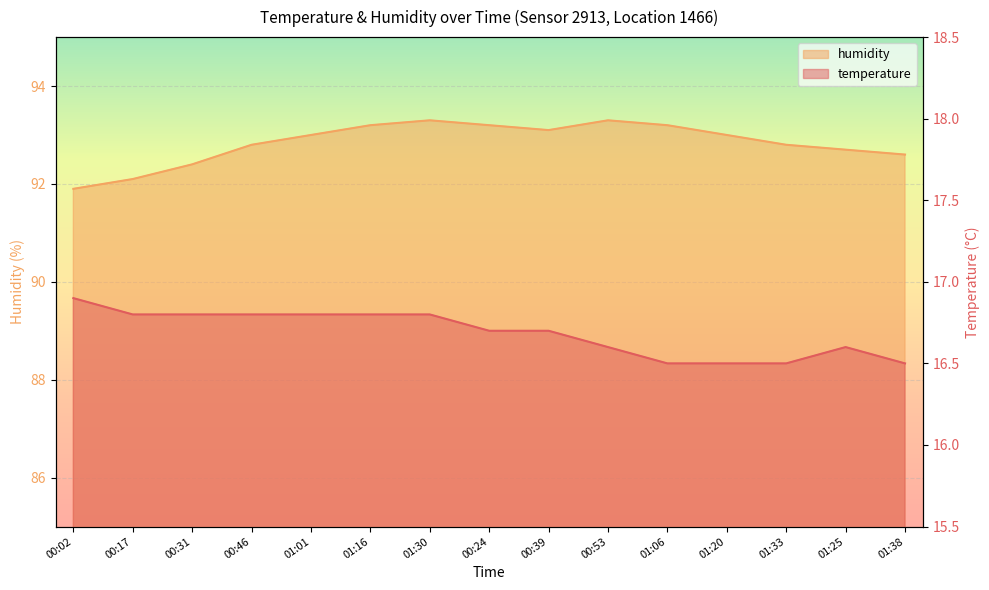

What is the difference between the second highest and minimum values in the humidity series?

1.4